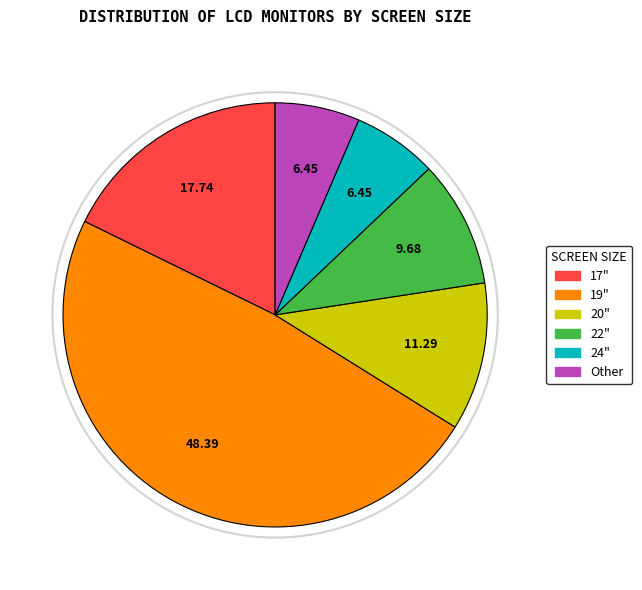

Is there any slice that represents more than half of the pie?

No